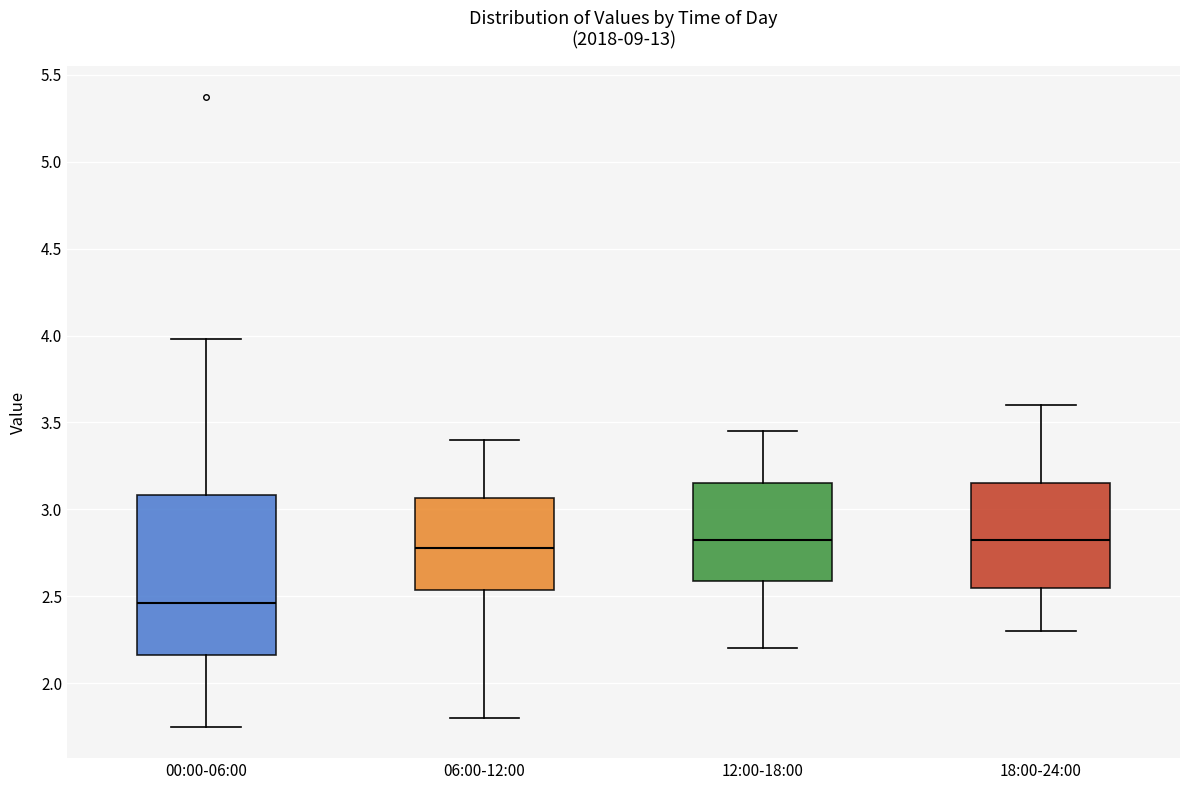

Where does the median line of the box for 00:00-06:00 sit on the y-axis? The values are not printed on the chart, so give them approximately, as read against the axis.

2.45